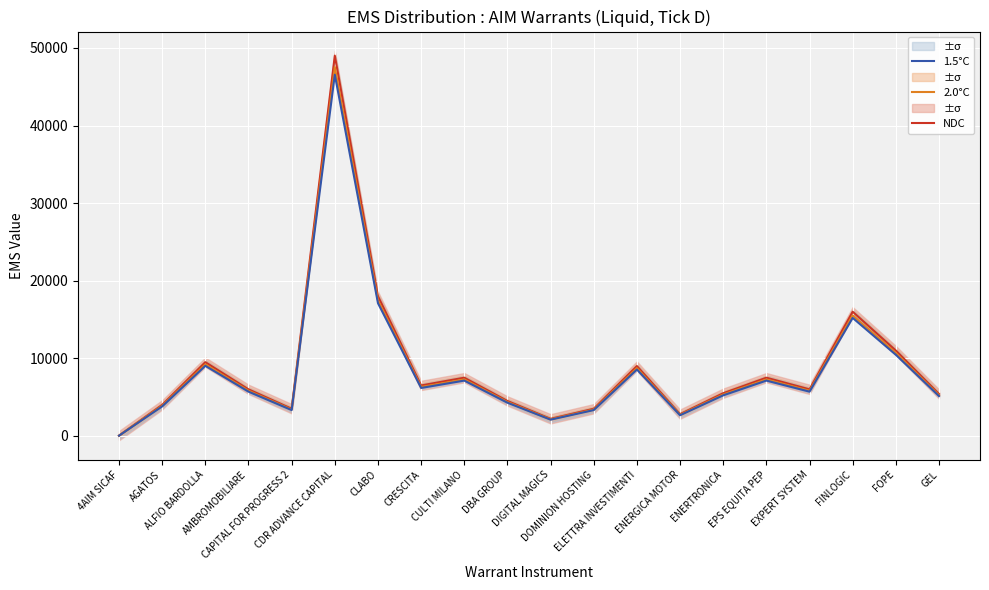

What is the label of the 6th point from the left?

CDR ADVANCE CAPITAL